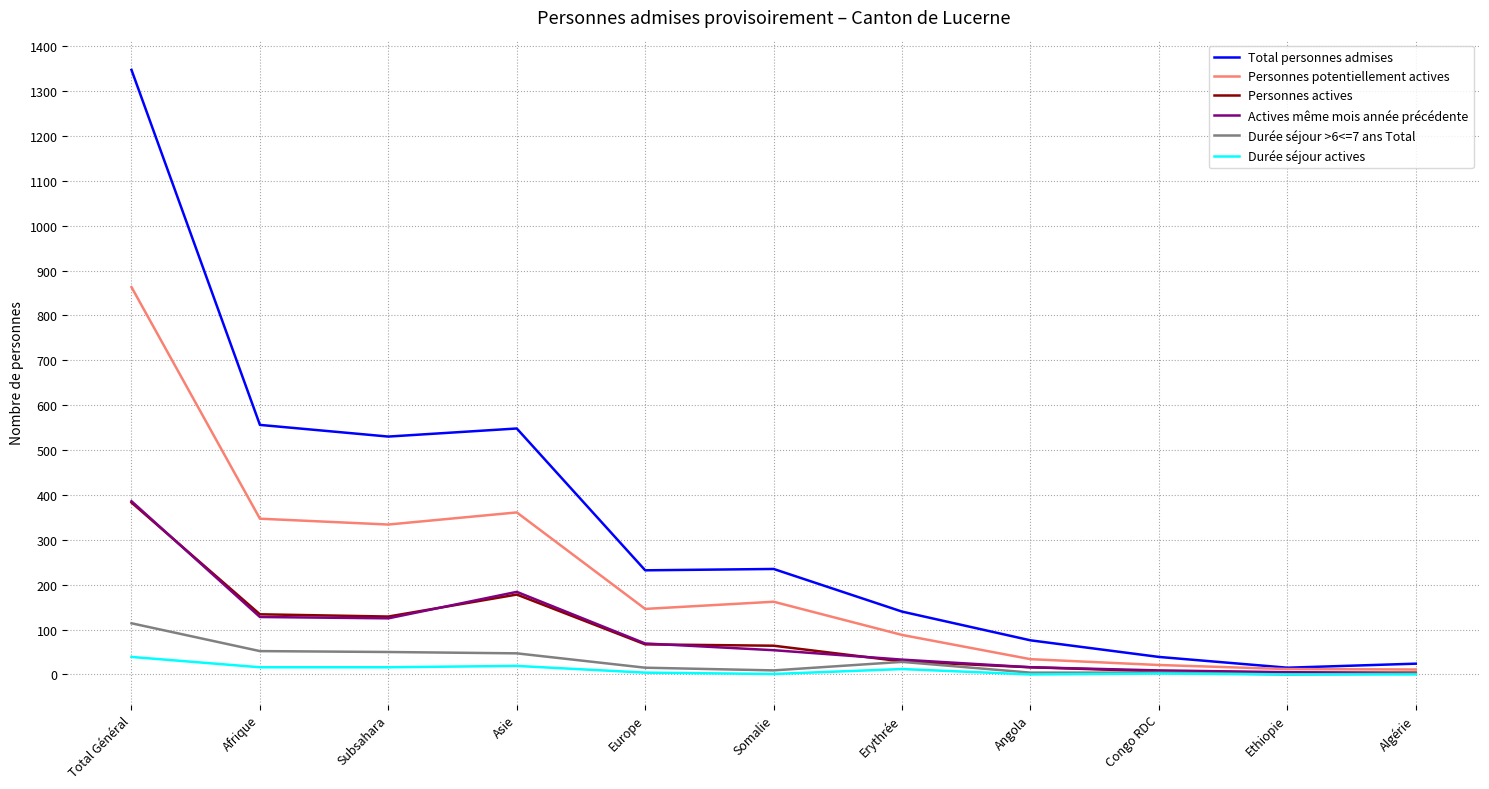

What is the total value across all series at Angola?

146